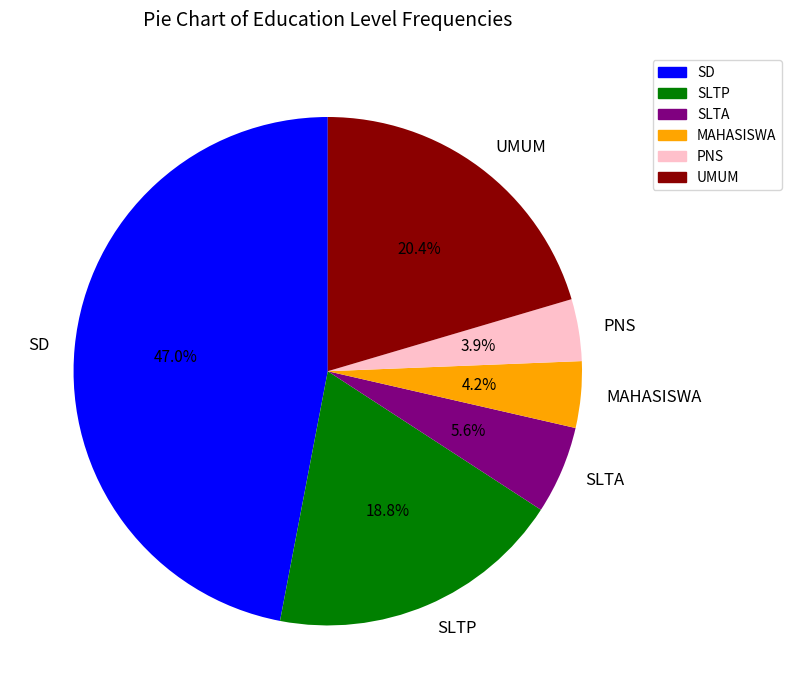

How many segments does this pie chart have?

6